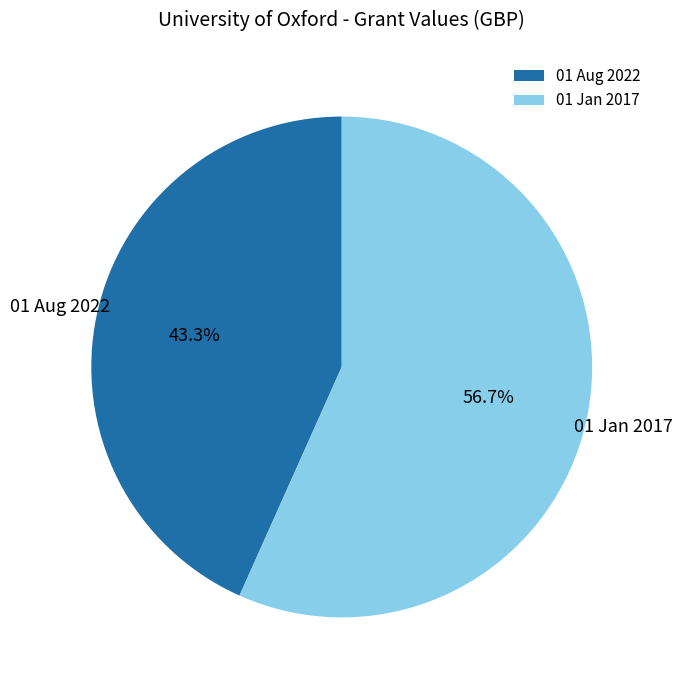

Count the number of slices in the pie.

2